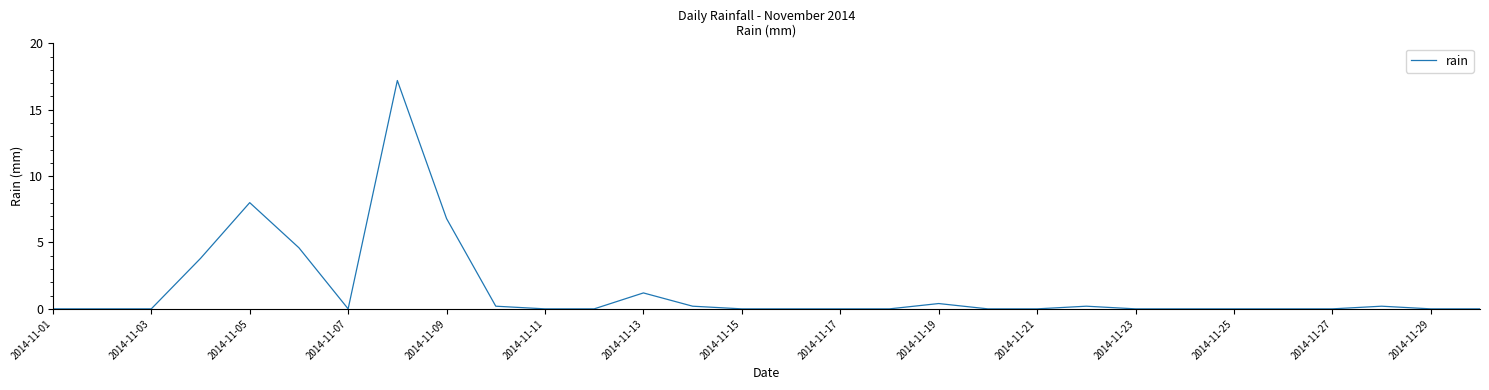

What is the sum of all values?

42.8